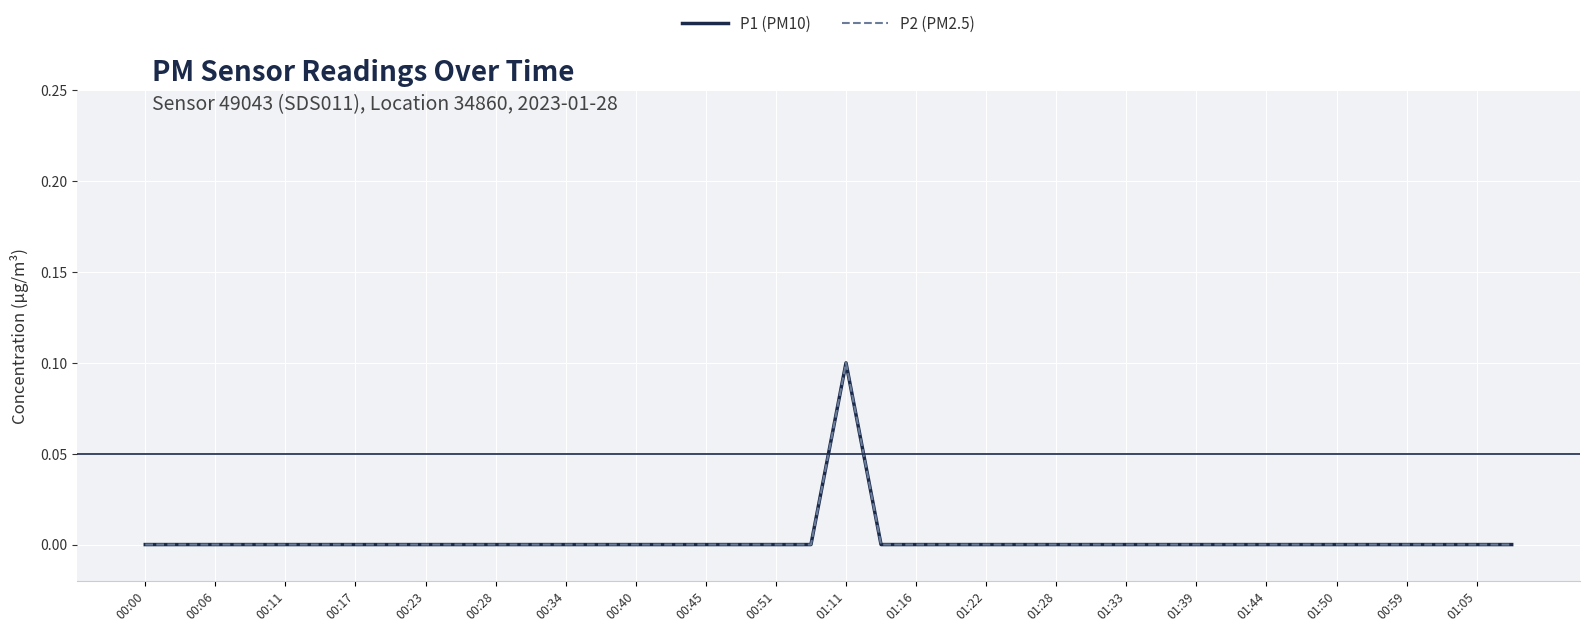

Does the chart display data point markers on the line(s)?

No